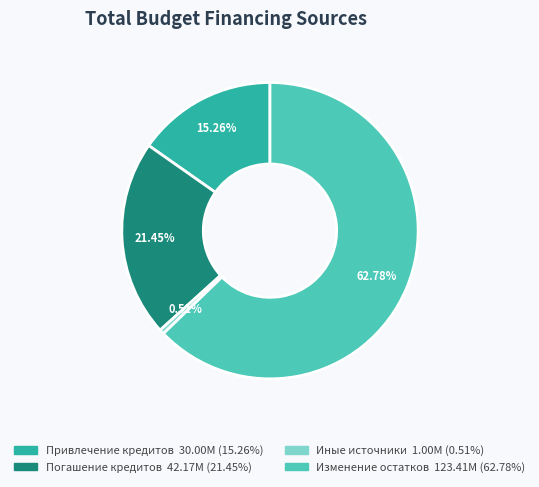

To the nearest percent, what is the average slice percentage?

25%